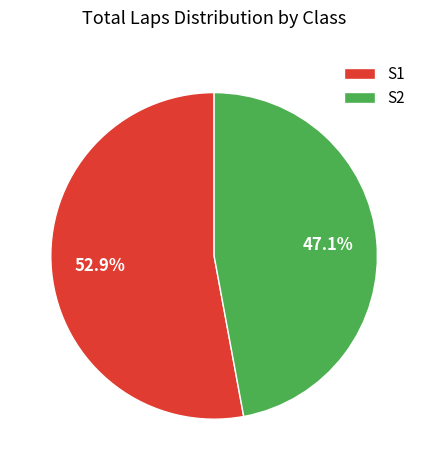

Rank the categories by value from highest to lowest.

S1, S2